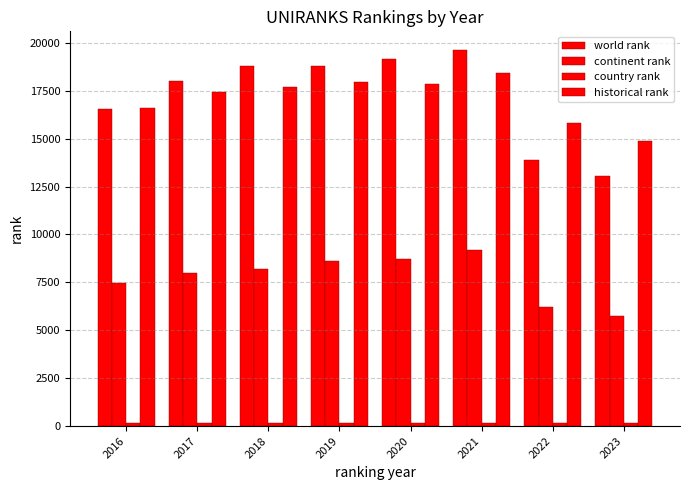

What is the difference between the highest and lowest values at 2022?

15678